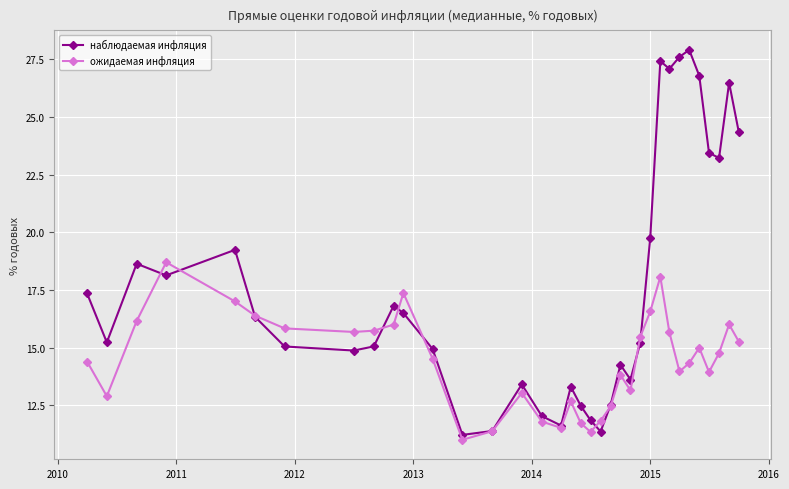

List the series in order of their overall mean, highest first.

наблюдаемая инфляция, ожидаемая инфляция